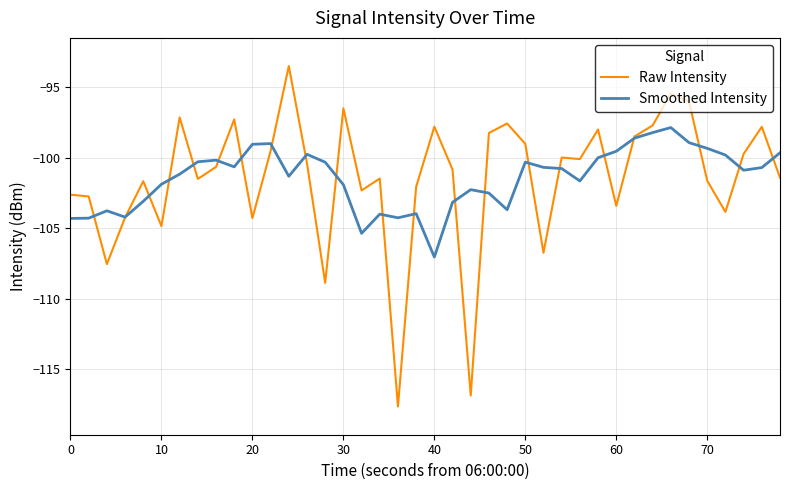

Rank the series by their maximum value, from highest to lowest.

Raw Intensity, Smoothed Intensity